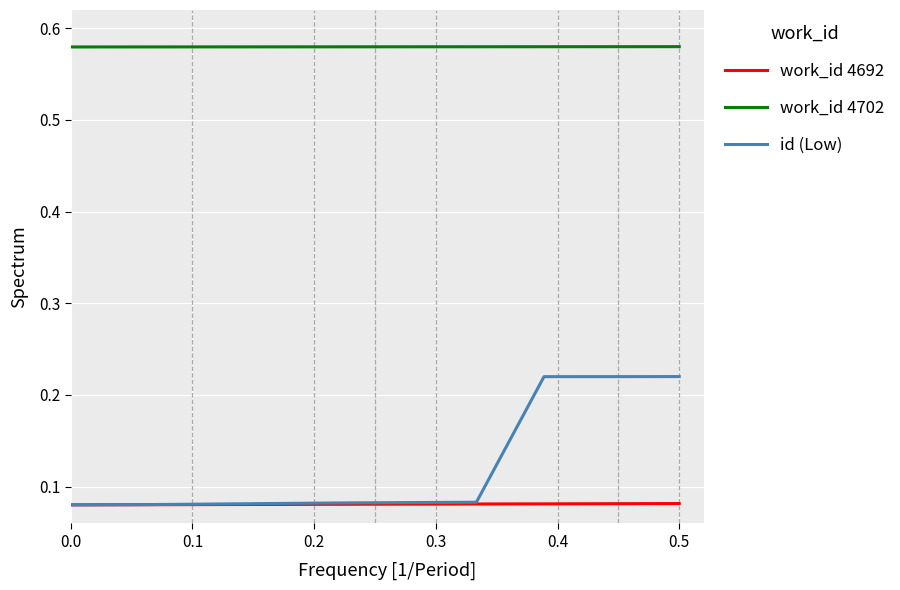

Count the values in the range 0 to 1.

8